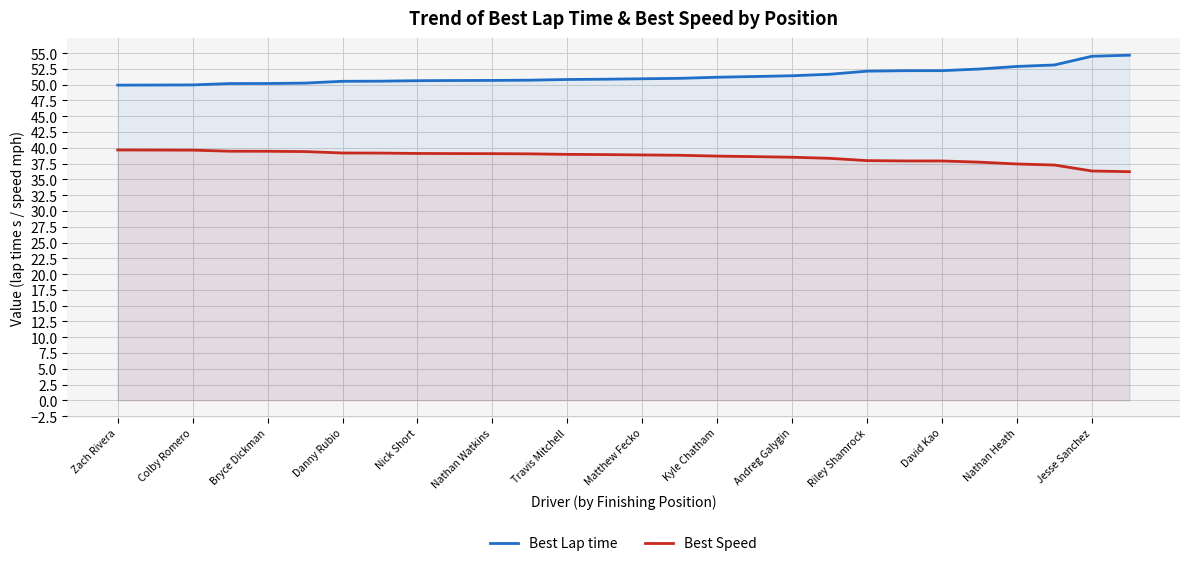

True or false: Best Lap time has a value of 54.5 at Jesse Sanchez.

True